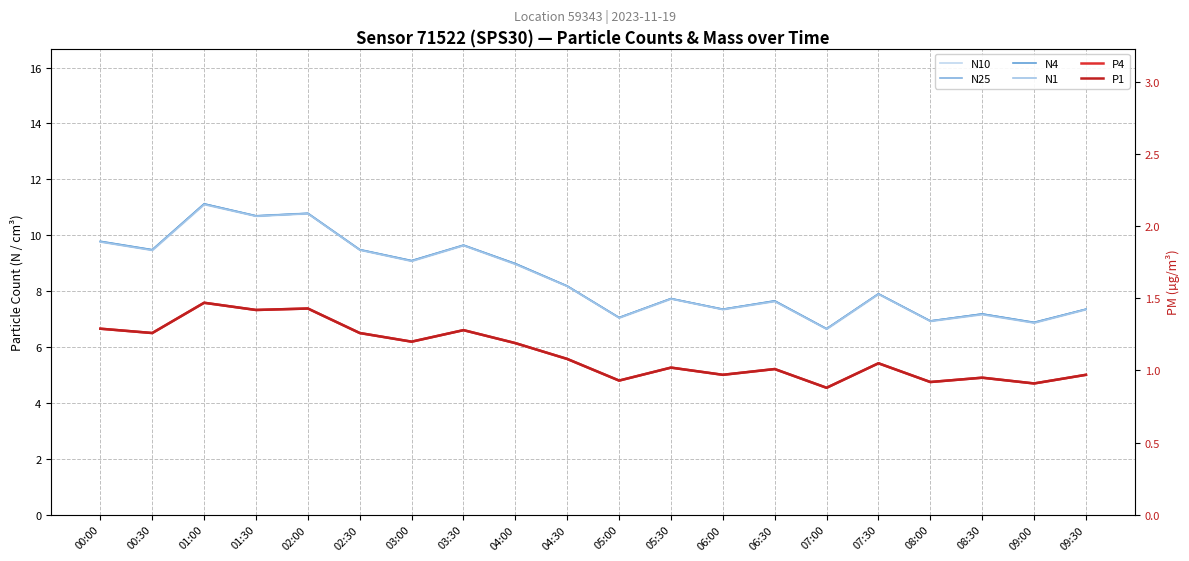

True or false: N10 has more than 2 interior local peaks.

True